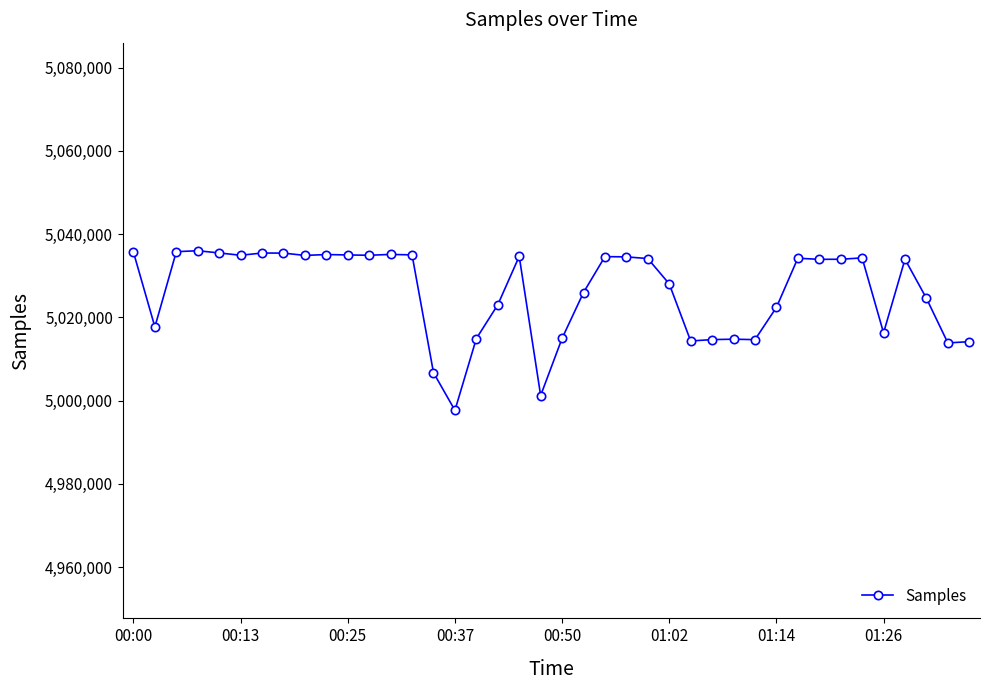

What is the smallest value displayed?

4997660